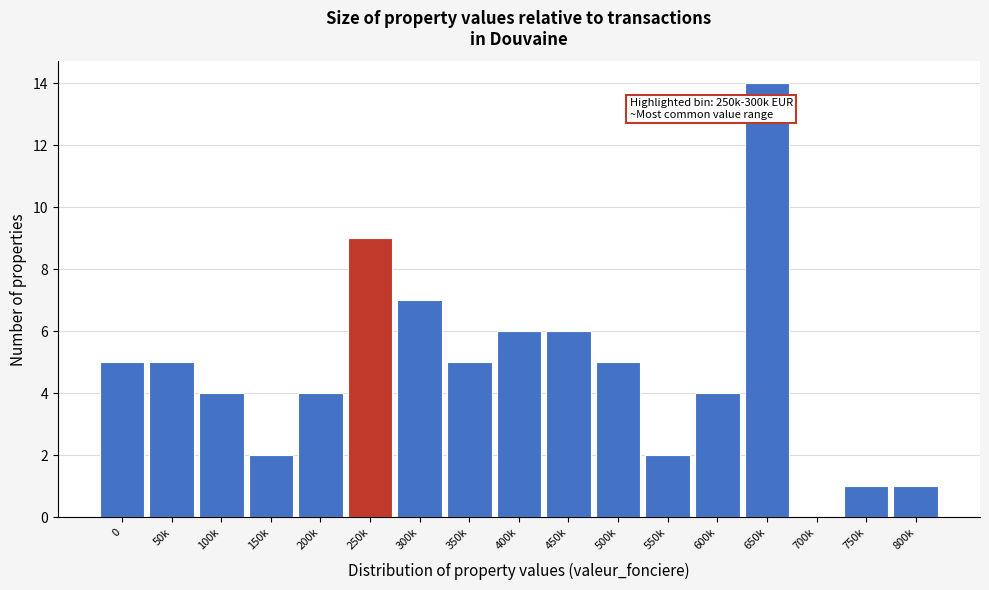

What is the sum of the values at 550k and 500k?

7